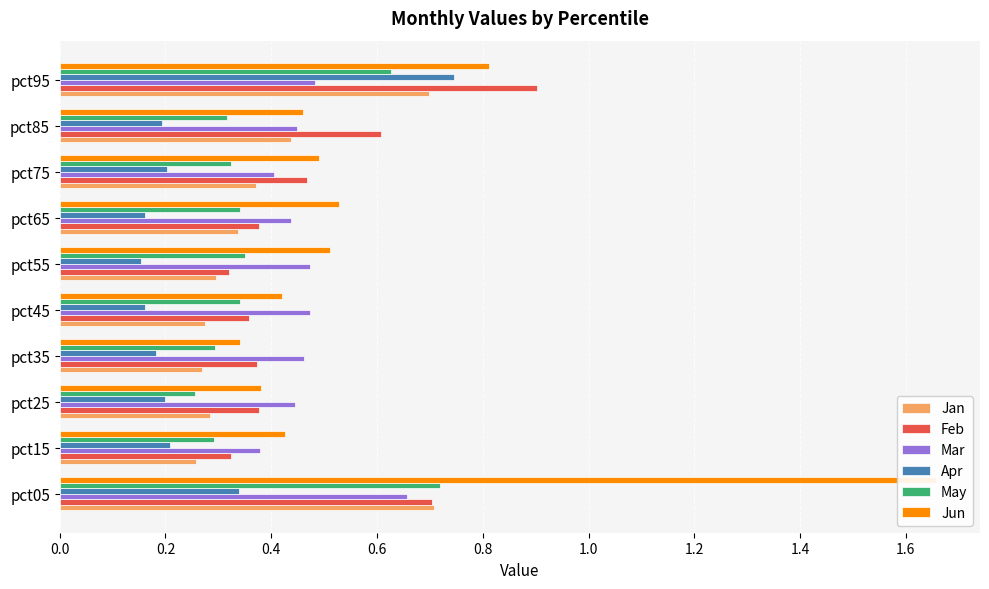

Is the value of May at pct05 greater than the value of Apr at pct45?

Yes